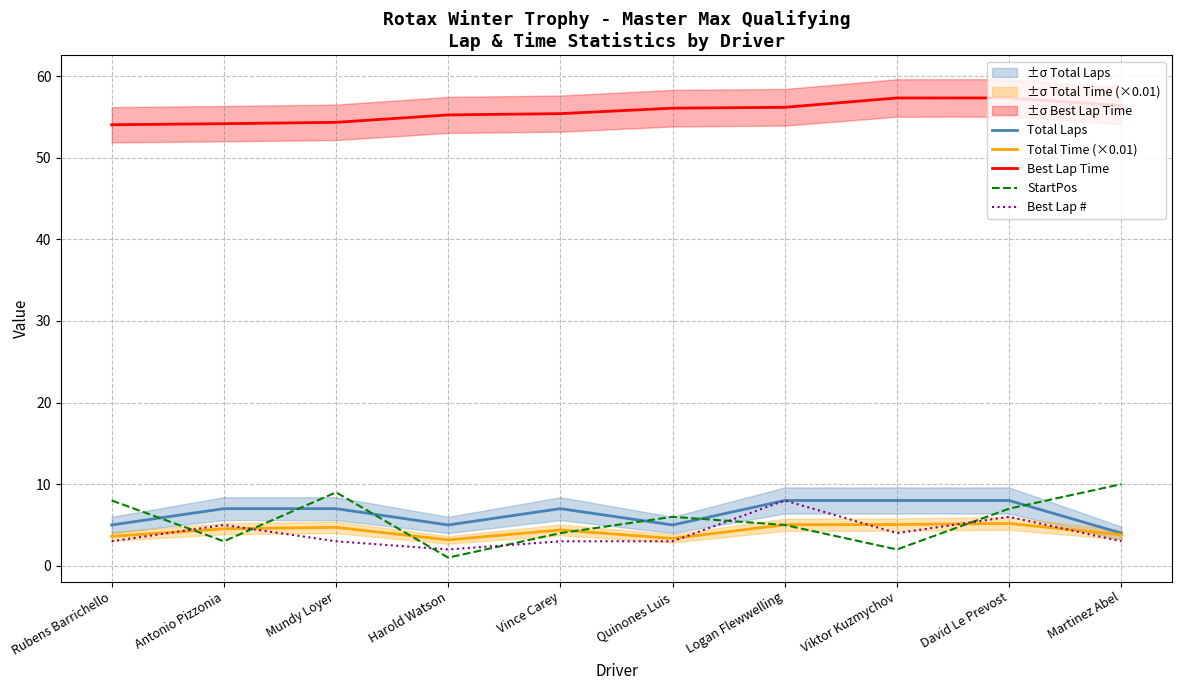

How many lines are shown in the chart?

5